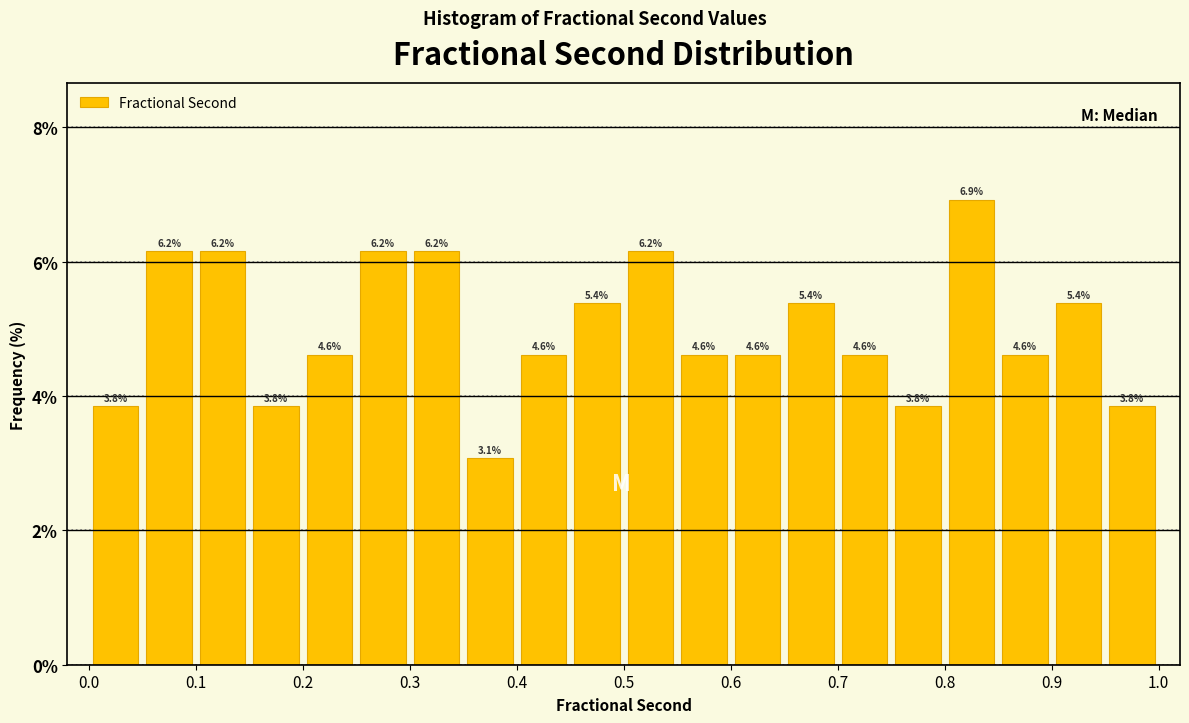

Which range on the x-axis has the tallest bar?

0.80 to 0.85